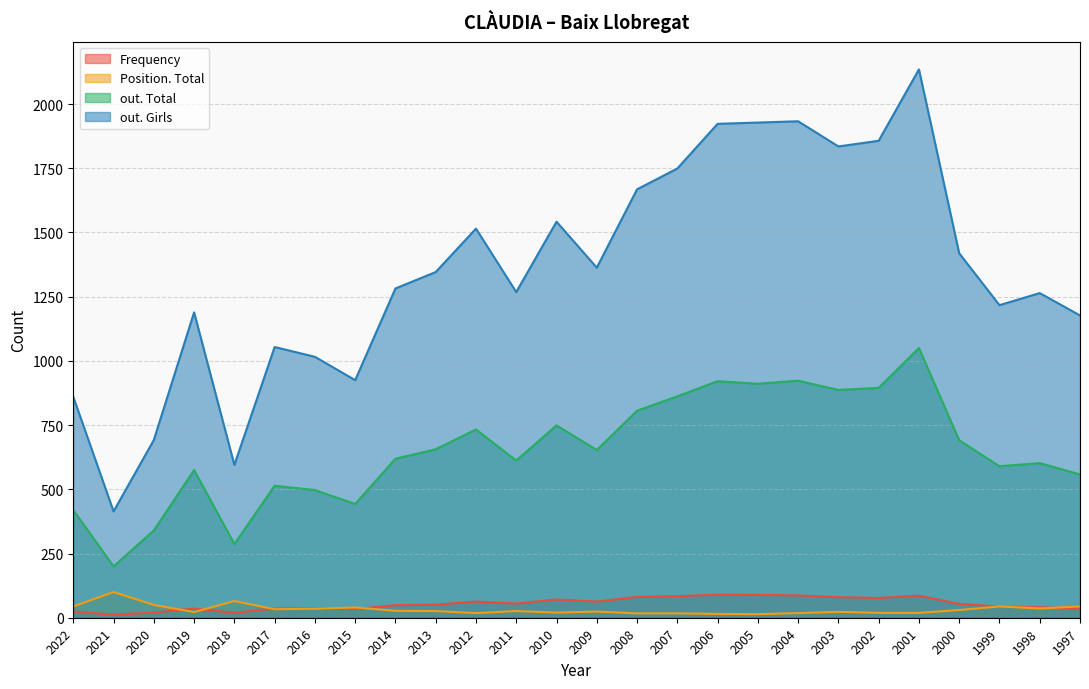

Reading left to right, what are all the values shown in this chart?

Frequency: 2022=24	2021=12	2020=20	2019=36	2018=19	2017=36	2016=37	2015=34	2014=49	2013=51	2012=63	2011=55	2010=71	2009=63	2008=81	2007=84	2006=90	2005=89	2004=87	2003=80	2002=77	2001=86	2000=54	1999=43	1998=41	1997=36
Position. Total: 2022=44	2021=100	2020=50	2019=22	2018=65	2017=33	2016=35	2015=40	2014=27	2013=26	2012=18	2011=26	2010=20	2009=24	2008=17	2007=17	2006=15	2005=14	2004=18	2003=23	2002=19	2001=19	2000=30	1999=44	1998=36	1997=44
out. Total: 2022=419	2021=200	2020=340	2019=575	2018=287	2017=514	2016=497	2015=443	2014=619	2013=656	2012=733	2011=612	2010=749	2009=653	2008=806	2007=862	2006=921	2005=911	2004=923	2003=887	2002=895	2001=1050	2000=691	1999=590	1998=602	1997=558
out. Girls: 2022=860	2021=414	2020=692	2019=1189	2018=595	2017=1054	2016=1016	2015=925	2014=1282	2013=1346	2012=1515	2011=1268	2010=1542	2009=1363	2008=1668	2007=1749	2006=1923	2005=1928	2004=1933	2003=1835	2002=1857	2001=2135	2000=1419	1999=1217	1998=1264	1997=1177